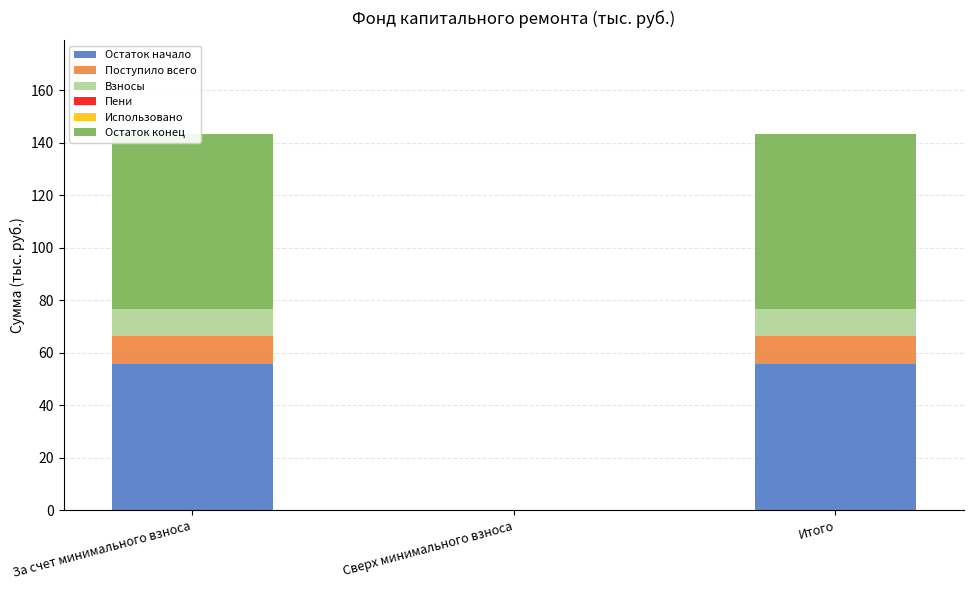

What are all the series names shown in the legend?

Остаток начало, Поступило всего, Взносы, Пени, Использовано, Остаток конец